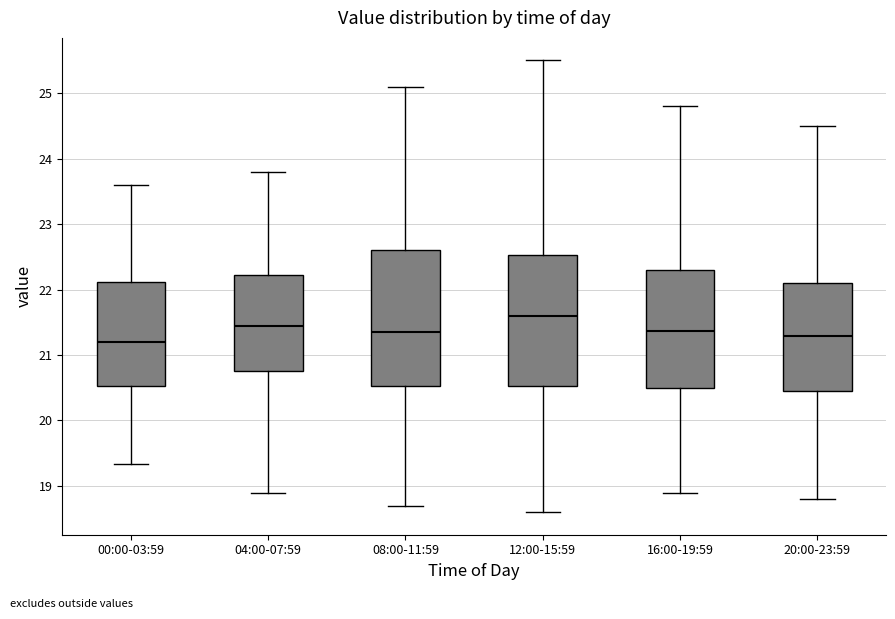

Reading left to right, transcribe this box plot: for each box, give where its median line is, the range the box spans, and where its two whiskers end, as read against the y-axis. The values are not printed on the chart, so give them approximately, as read against the axis.

00:00-03:59: median 21.2, box 20.5 to 22.1, whiskers 19.3 to 23.6
04:00-07:59: median 21.5, box 20.8 to 22.2, whiskers 18.9 to 23.8
08:00-11:59: median 21.4, box 20.5 to 22.6, whiskers 18.7 to 25.1
12:00-15:59: median 21.6, box 20.5 to 22.5, whiskers 18.6 to 25.5
16:00-19:59: median 21.4, box 20.5 to 22.3, whiskers 18.9 to 24.8
20:00-23:59: median 21.3, box 20.5 to 22.1, whiskers 18.8 to 24.5